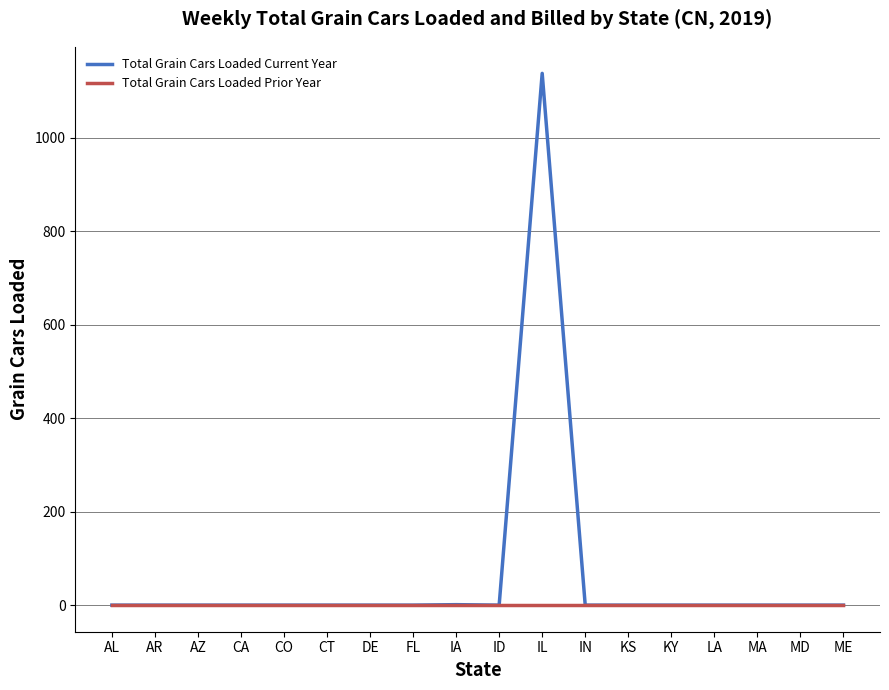

At which category is the sum across all series the highest?

IL